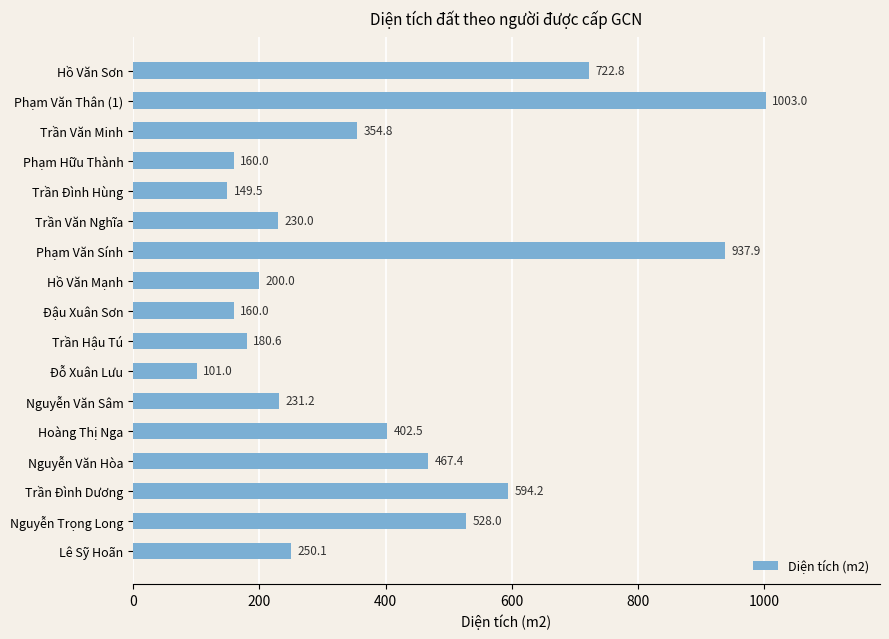

What is the maximum value shown in the chart?

1003.0